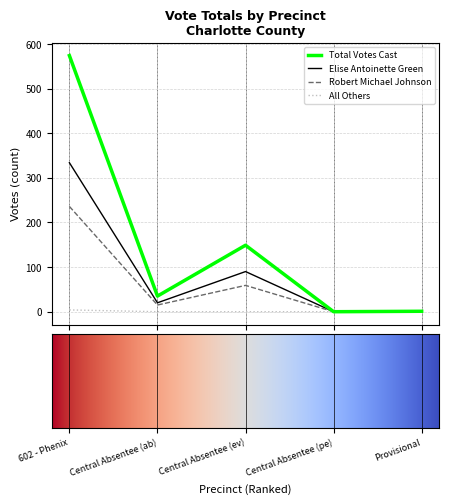

Count the number of categories in the chart.

5